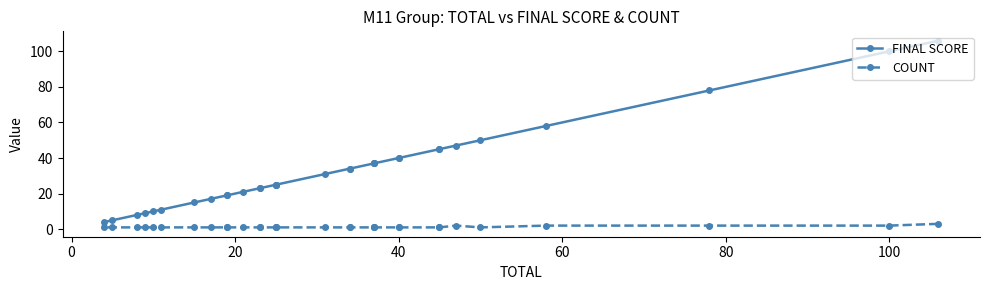

What is the value of the COUNT point at the 15th from the left?

1